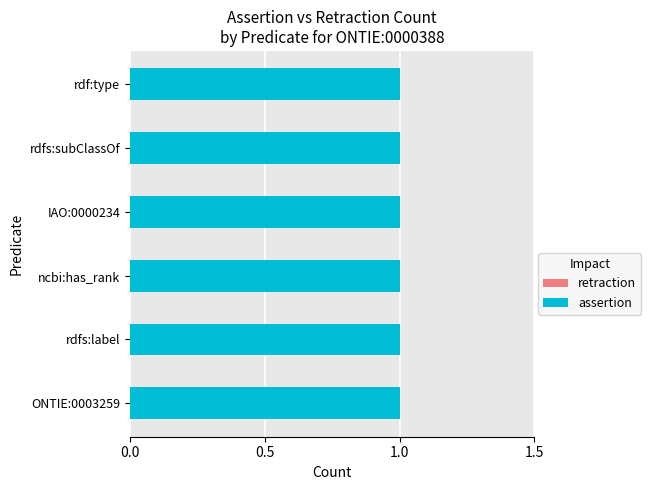

What is the maximum value shown in the chart?

1